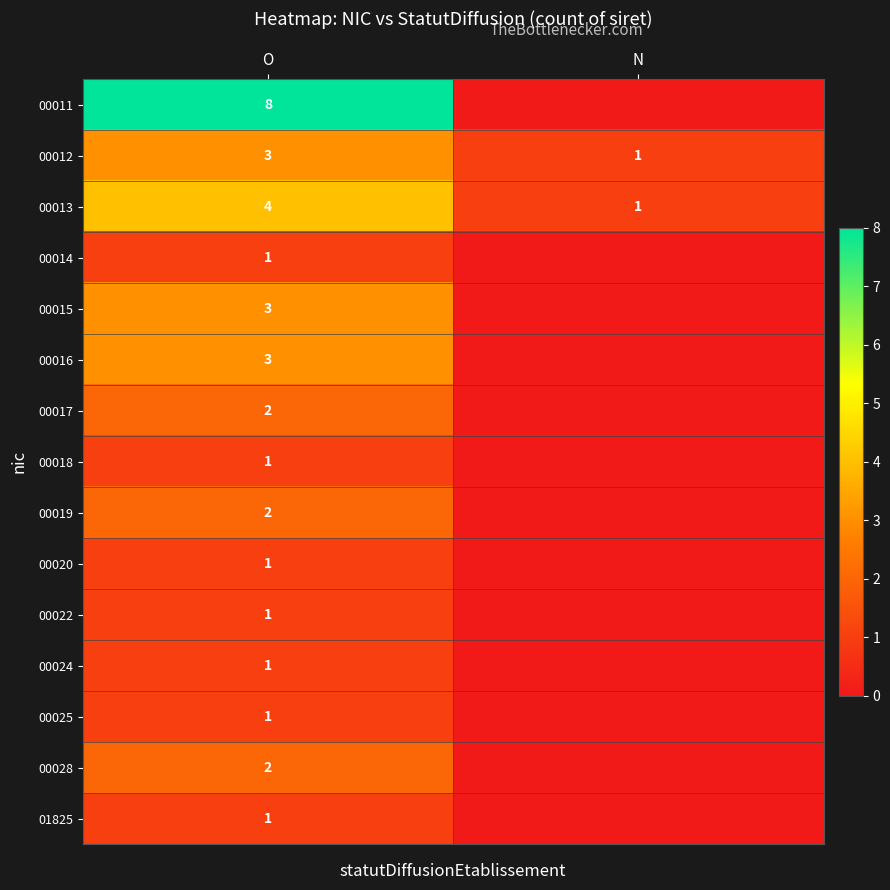

What is the spread (max minus min) of values at O?

7